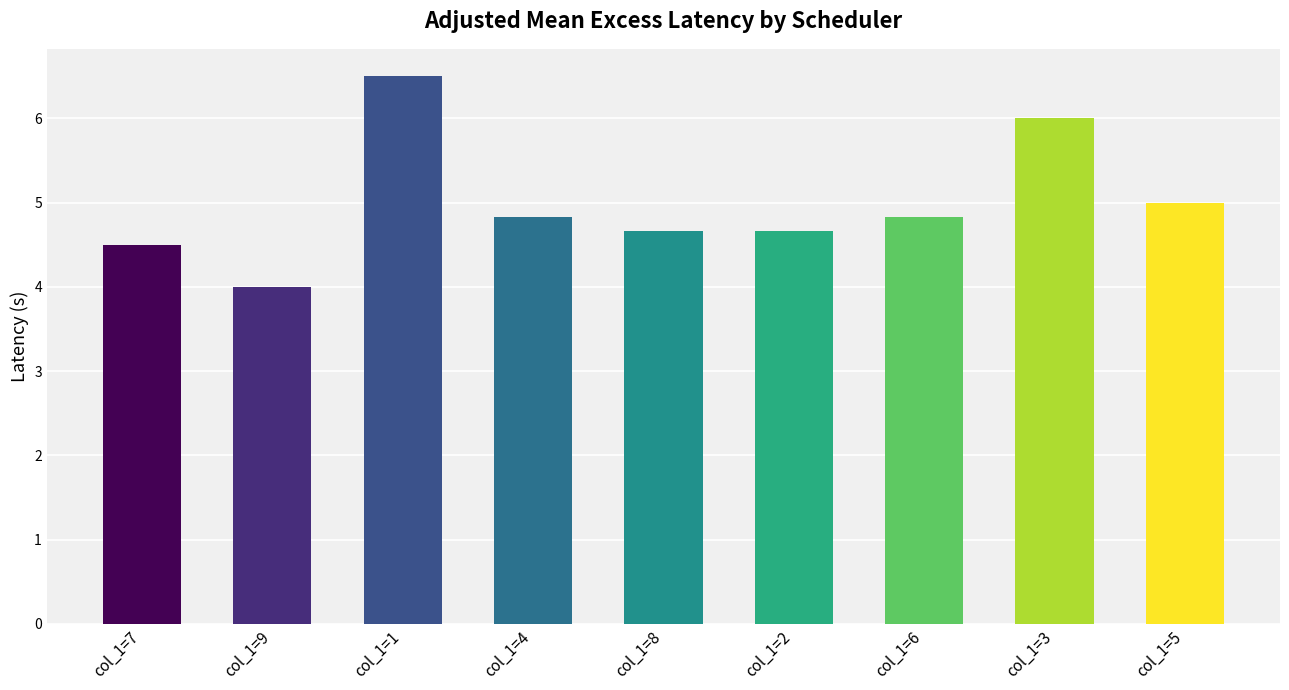

What is the difference between the maximum and minimum values?

2.5